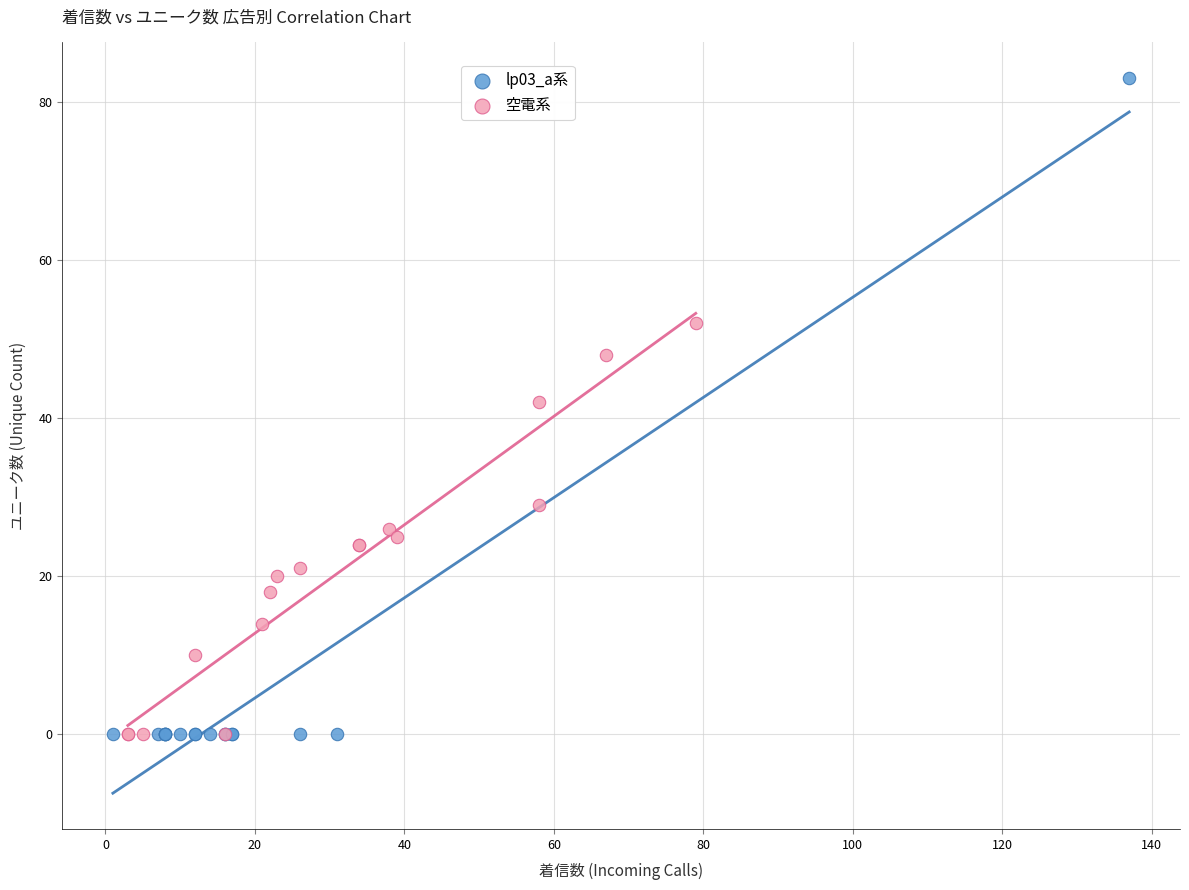

Which series has the widest spread of Y values?

lp03_a系